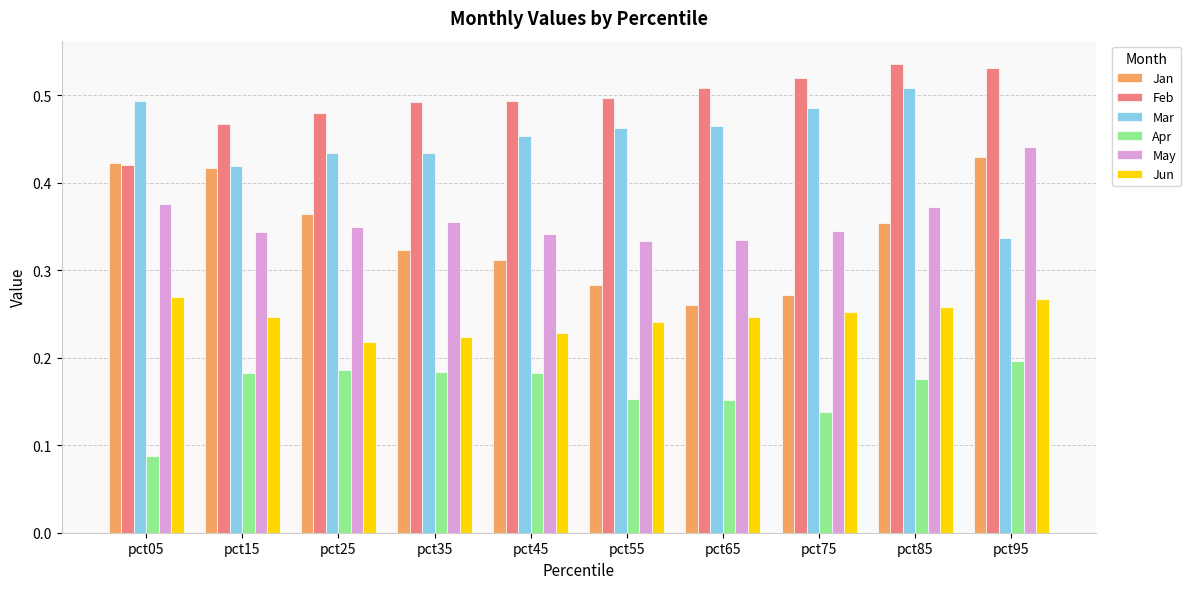

At which label is Mar closest to 0?

pct95